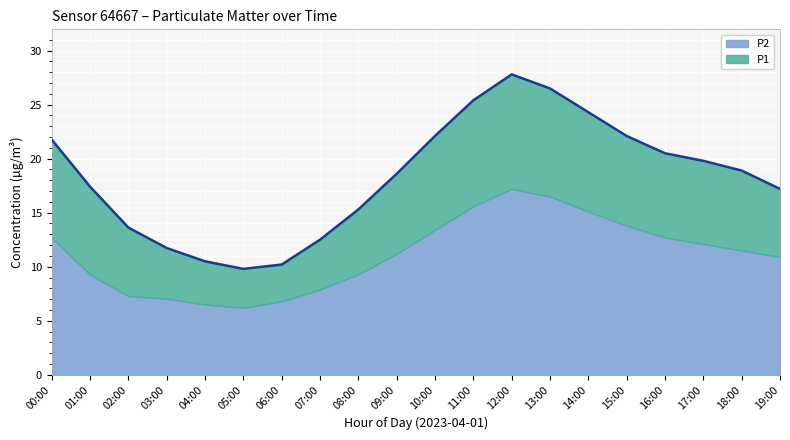

What is the smallest value displayed?

9.8